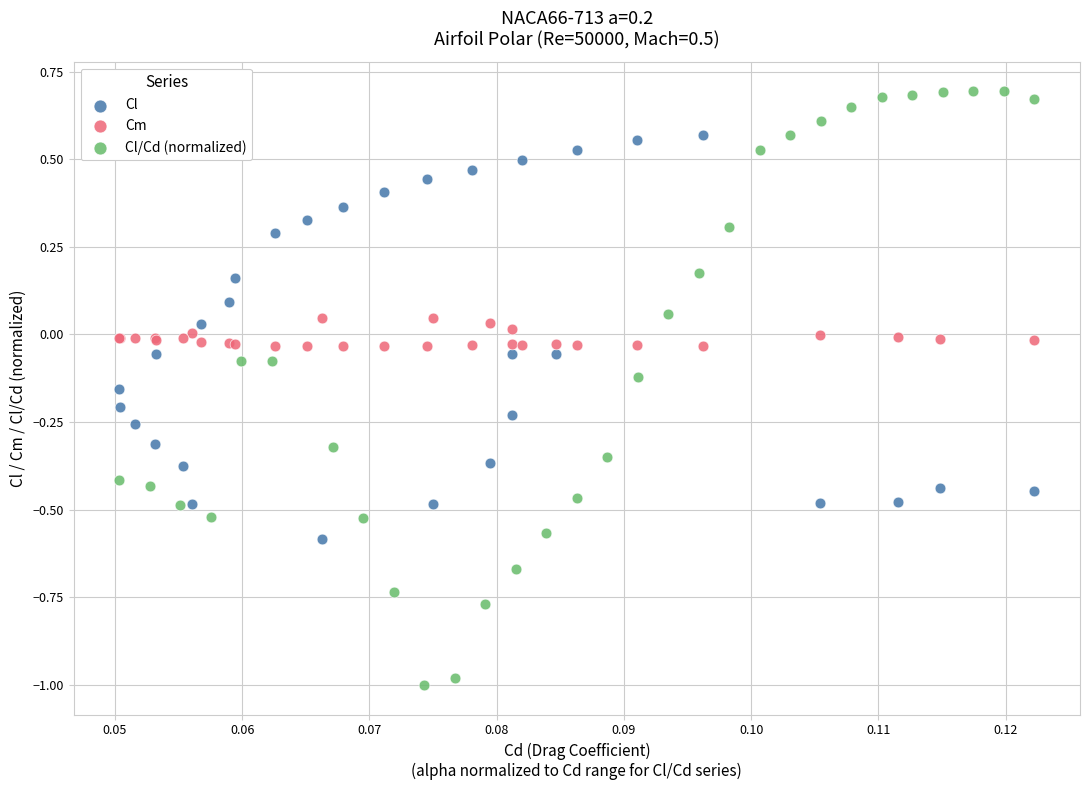

Which series contains the lowest Y value?

Cl/Cd (normalized)